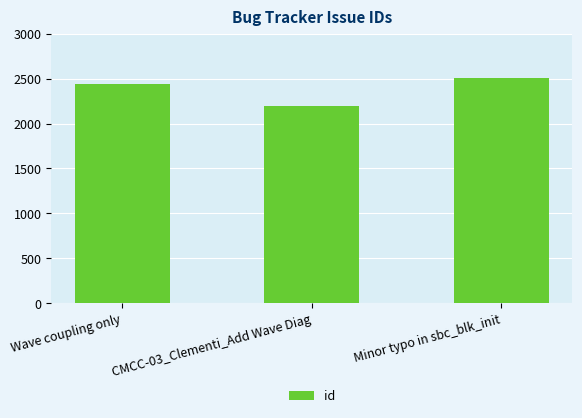

Which category has the lowest value across all series?

CMCC-03_Clementi_Add Wave Diag